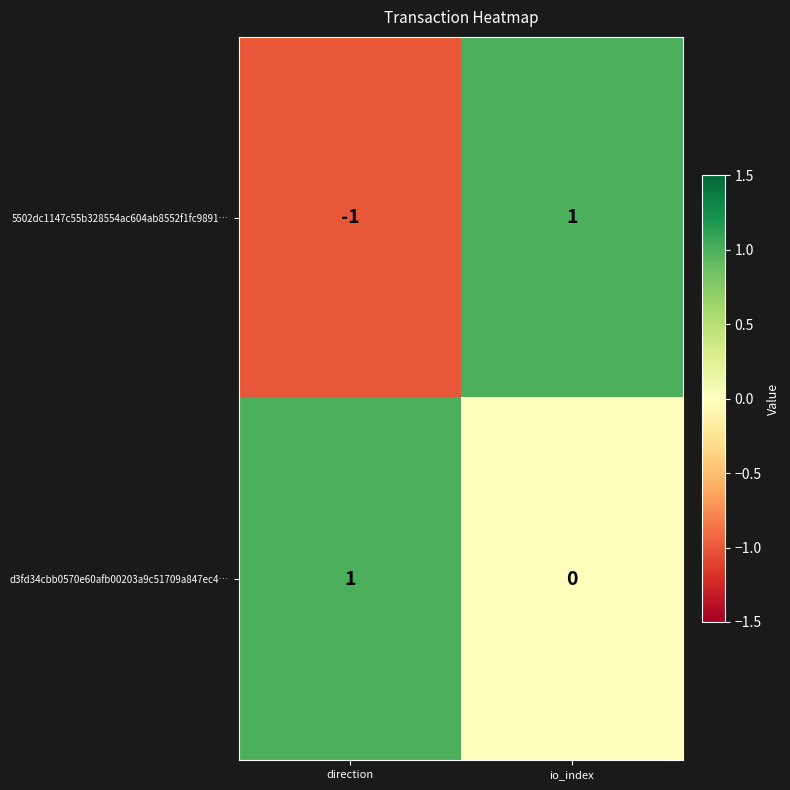

Is it true that 5502dc1147c55b328554ac604ab8552f1fc9891… equals 1 at io_index?

True